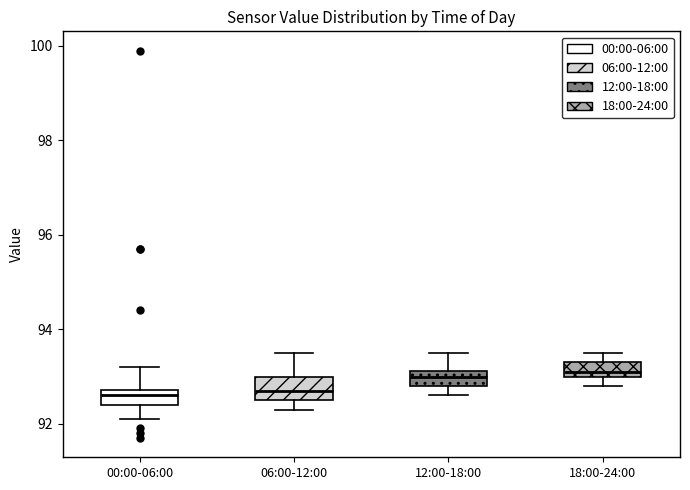

Where is the upper edge of the box for 00:00-06:00 on the y-axis? The values are not printed on the chart, so give them approximately, as read against the axis.

92.8